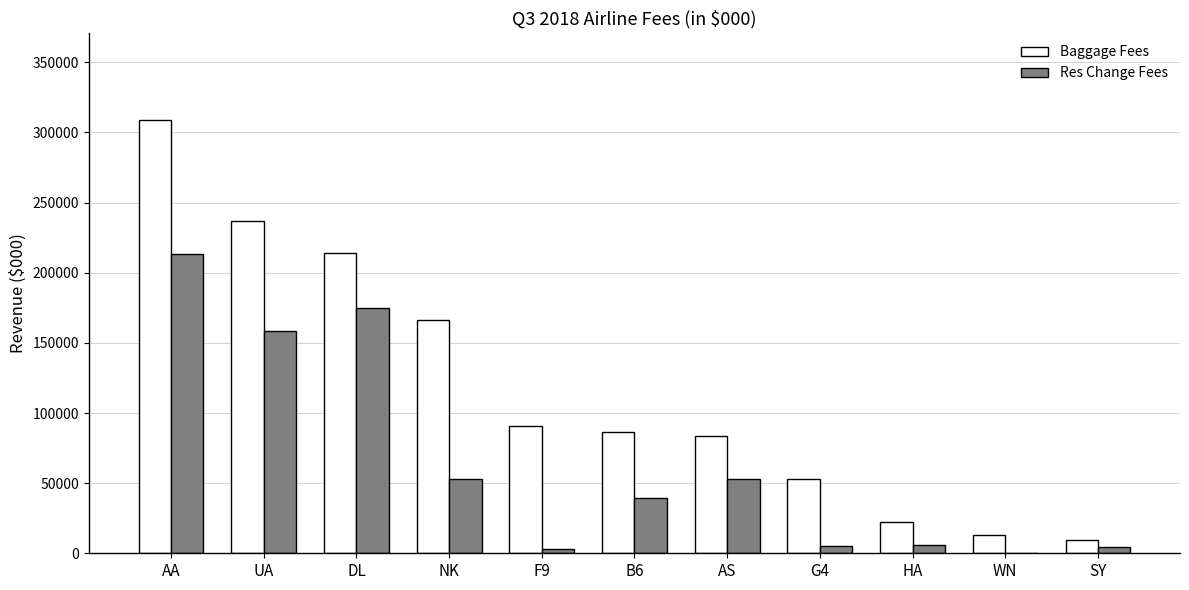

What is the maximum value shown in the chart?

309190.2